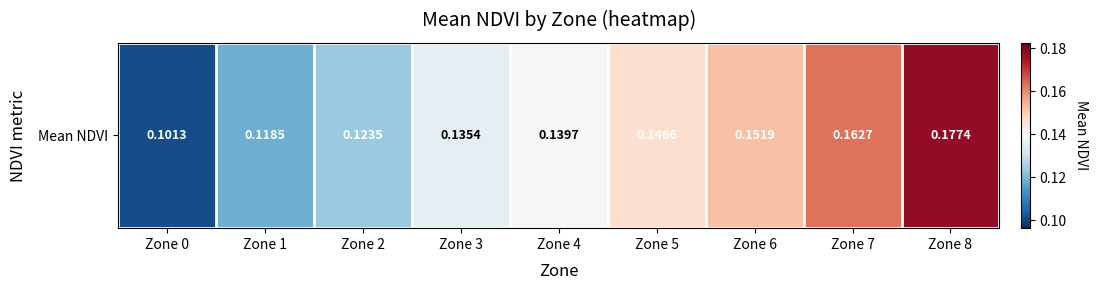

Rank the categories by value from lowest to highest.

Zone 0, Zone 1, Zone 2, Zone 3, Zone 4, Zone 5, Zone 6, Zone 7, Zone 8